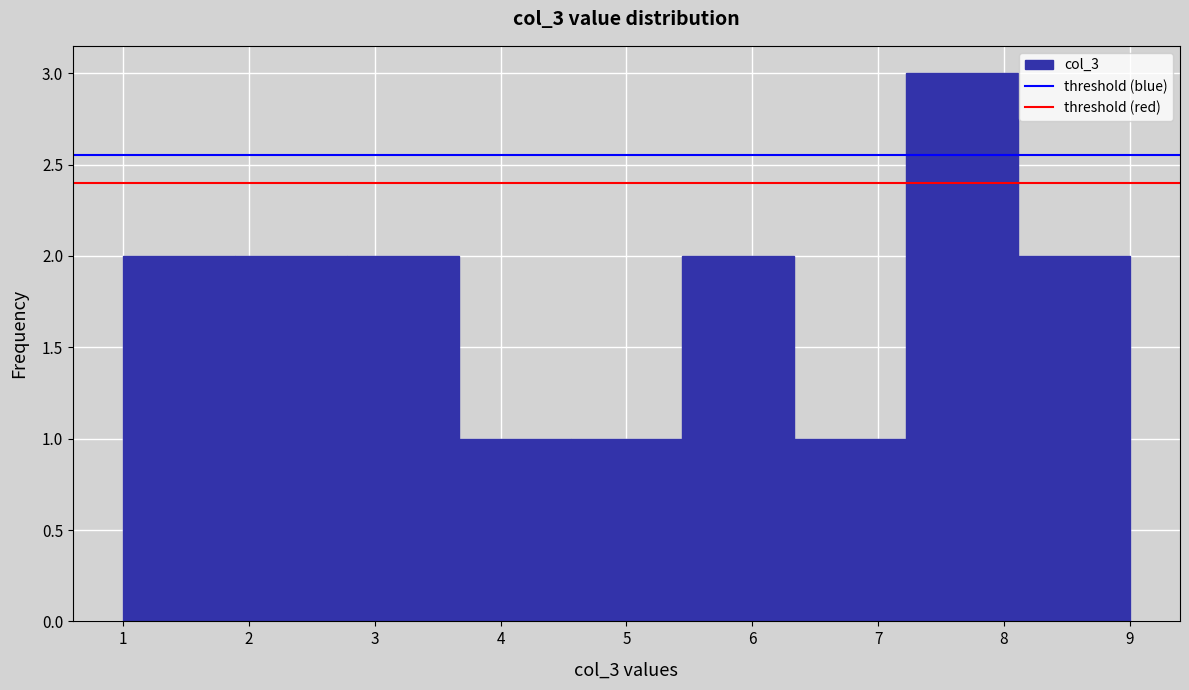

Reading left to right, transcribe this chart: for each bar, give the range it covers on the x-axis and its height. Neither the bar edges nor the heights are printed on the chart, so give them approximately, as read against the axes.

1.0 to 1.9: 2
1.9 to 2.8: 2
2.8 to 3.7: 2
3.7 to 4.6: 1
4.6 to 5.4: 1
5.4 to 6.3: 2
6.3 to 7.2: 1
7.2 to 8.1: 3
8.1 to 9.0: 2